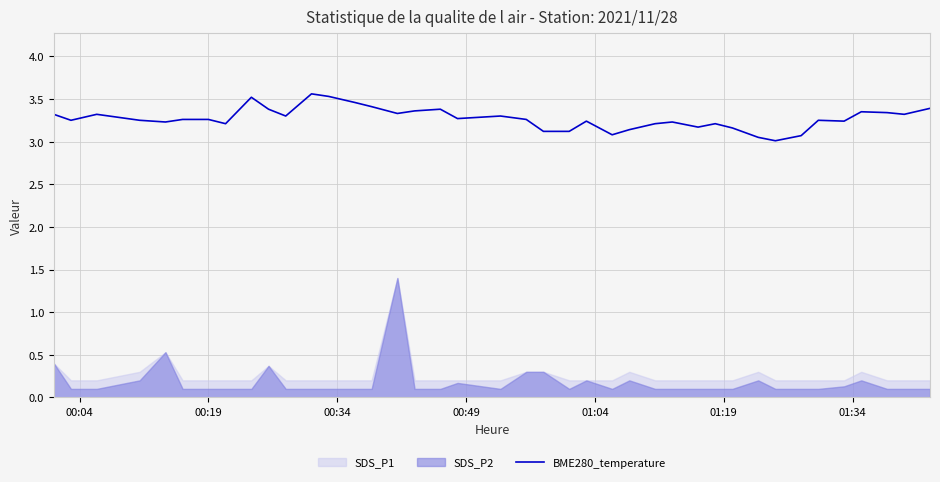

How many points are higher than both their immediate neighbors (excluding endpoints)?

10